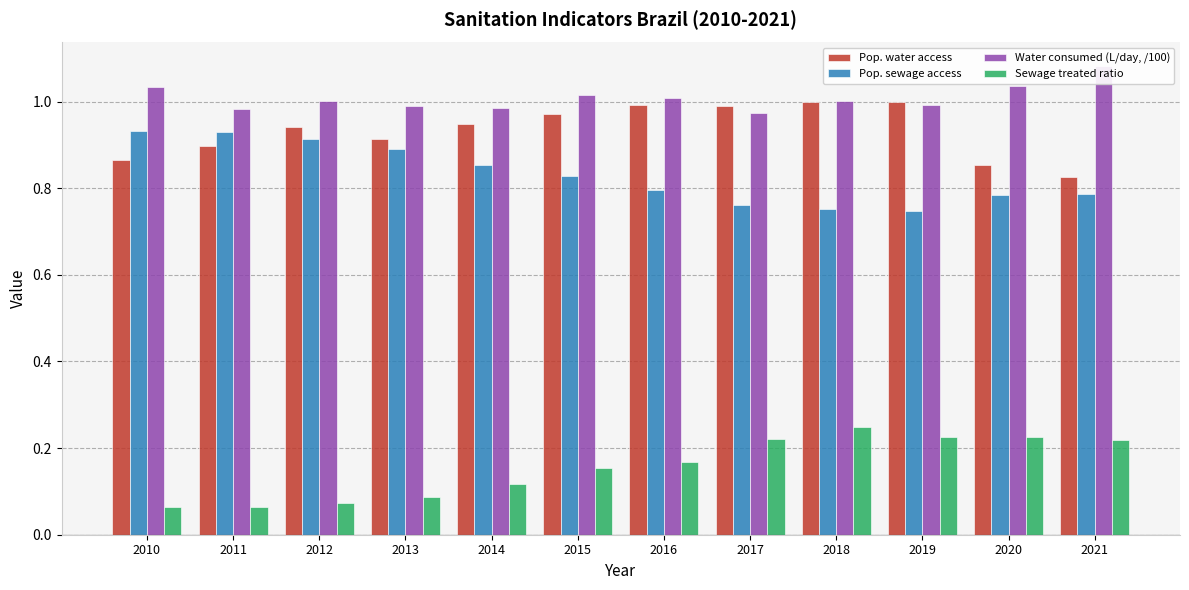

What is the difference between the maximum and minimum values in the Sewage treated ratio series?

0.2